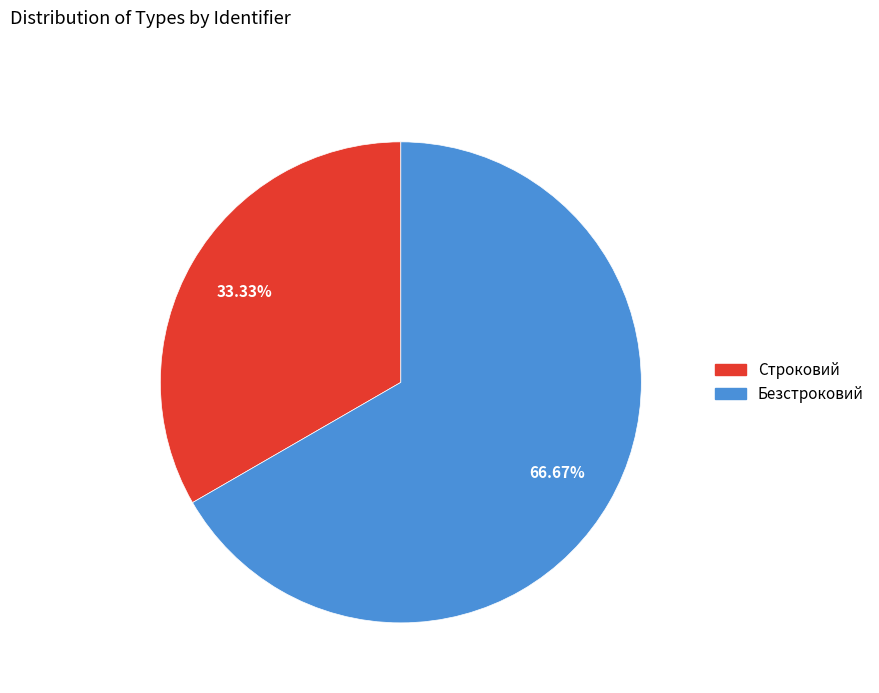

Is the sum of Строковий and Безстроковий greater than half?

Yes